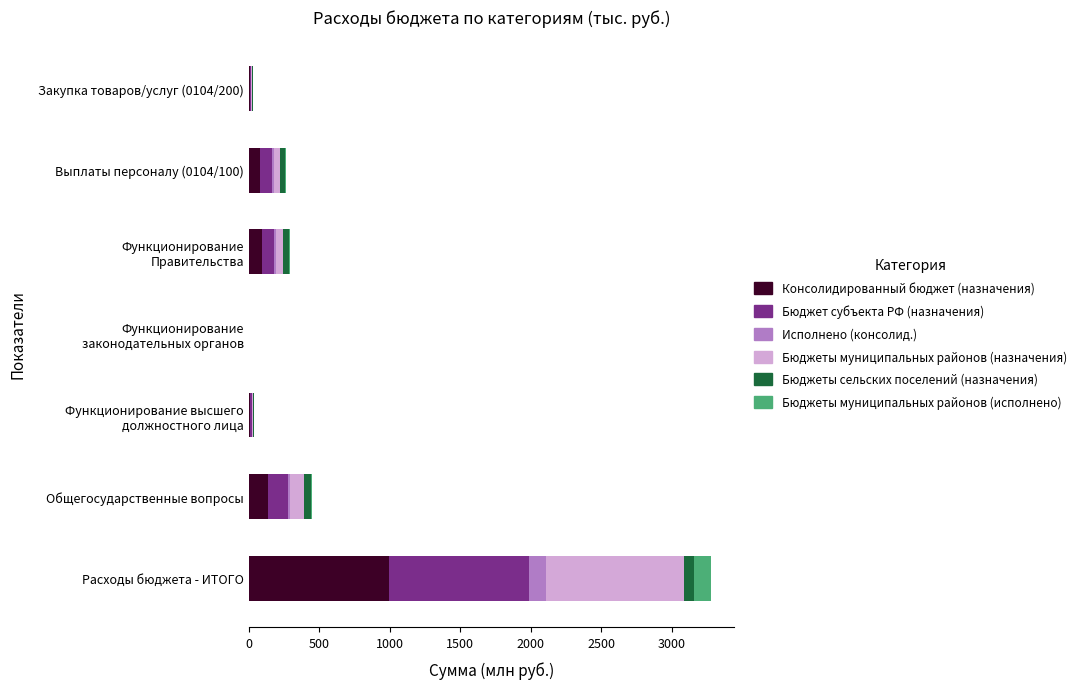

What is the maximum value for Консолидированный бюджет (назначения)?

993.4